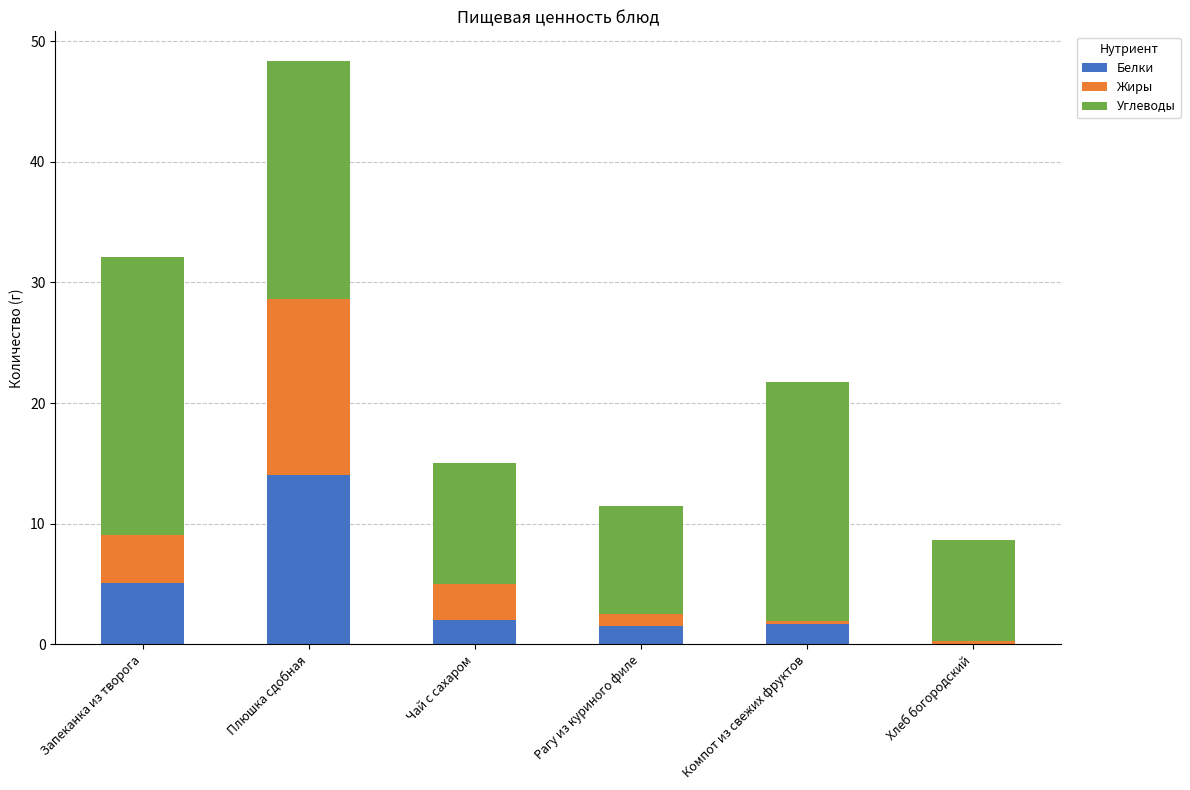

Which category has the highest value in the Белки series?

Плюшка сдобная